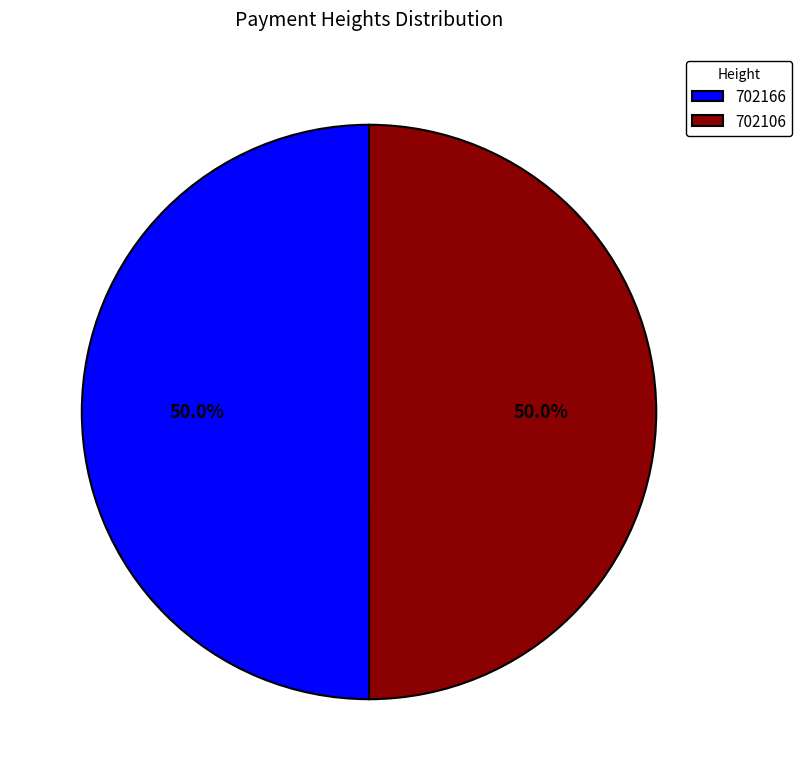

Combined, do 702106 and 702166 account for over 50%?

Yes